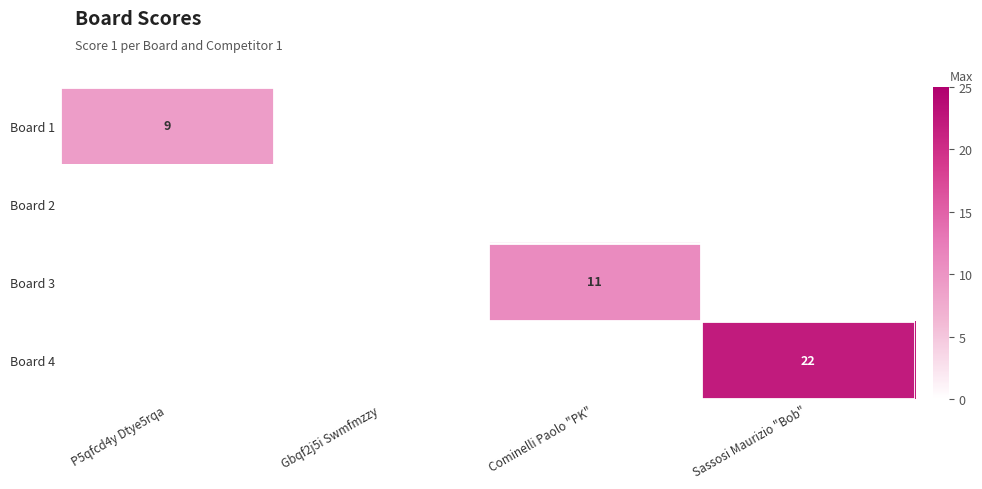

True or false: Board 1 has a value of -3 at Cominelli Paolo "PK".

False